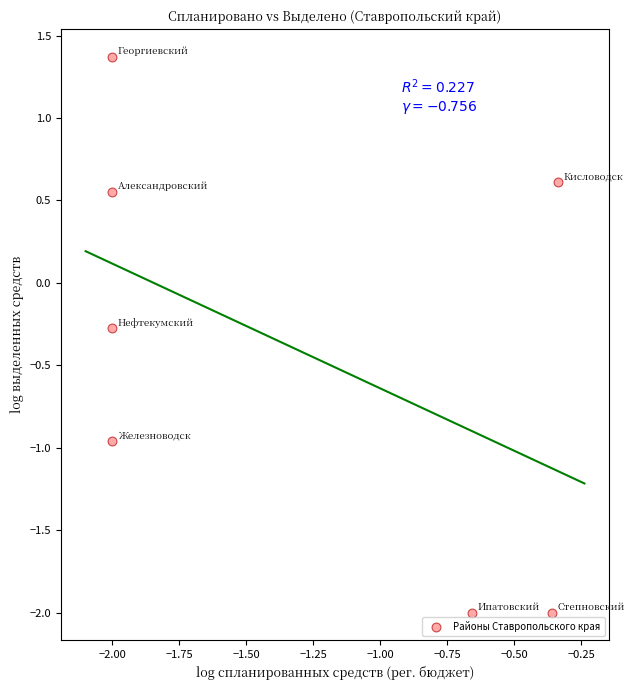

What is the range of X values (max minus min)?

1.7